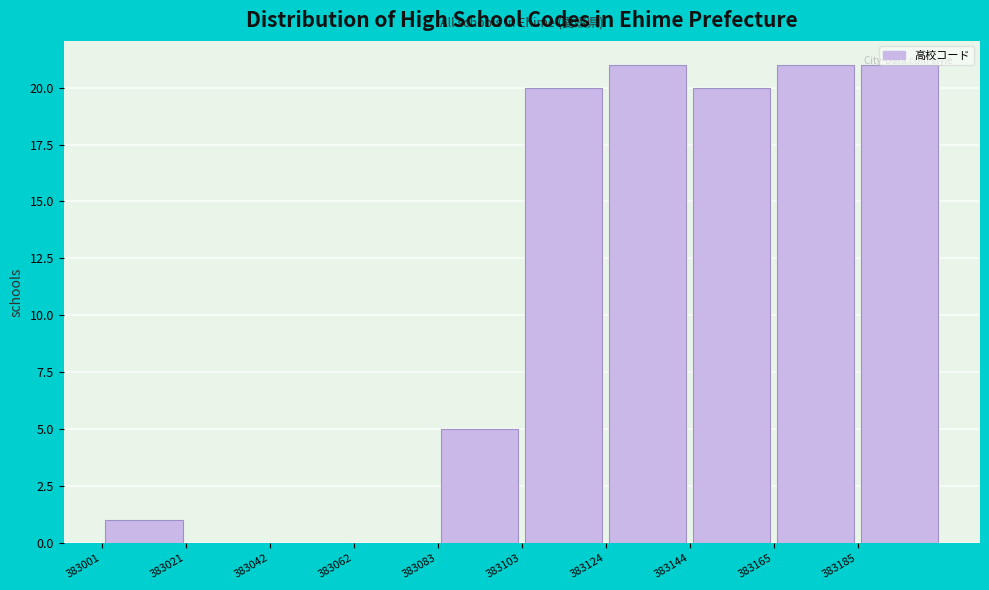

Reading left to right, transcribe this chart: for each bar, give the range it covers on the x-axis and its height. Neither the bar edges nor the heights are printed on the chart, so give them approximately, as read against the axes.

383001.0 to 383021.5: 1
383021.5 to 383042.0: 0
383042.0 to 383062.5: 0
383062.5 to 383083.0: 0
383083.0 to 383103.5: 5
383103.5 to 383124.0: 20
383124.0 to 383144.5: 21
383144.5 to 383165.0: 20
383165.0 to 383185.5: 21
383185.5 to 383206.0: 21